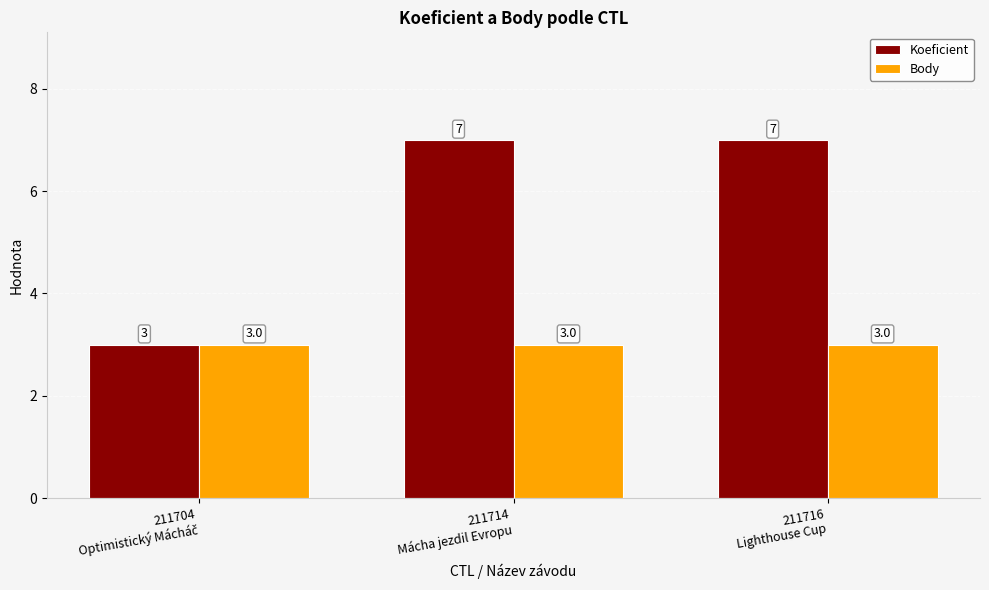

How many Koeficient values are between 3 and 7?

3